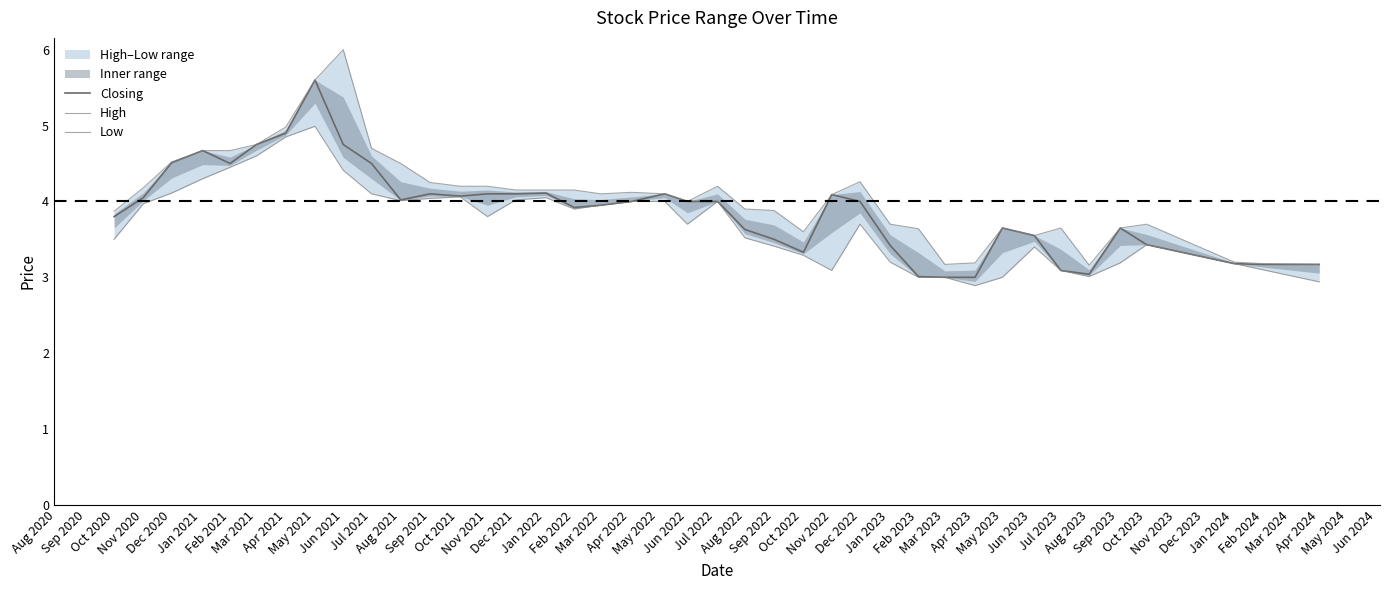

Rank the series by their maximum value, from highest to lowest.

High, Closing, Low